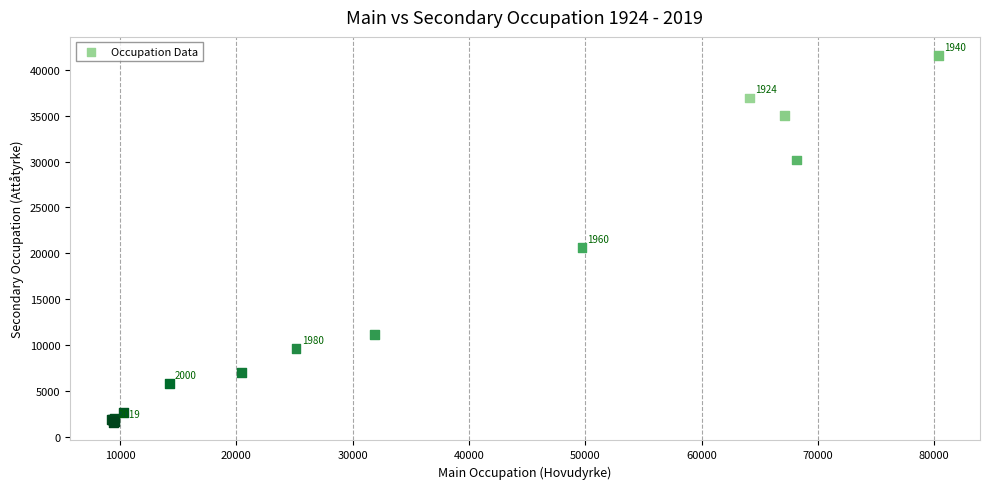

What Y value in the scatter plot is closest to 21595?

20655